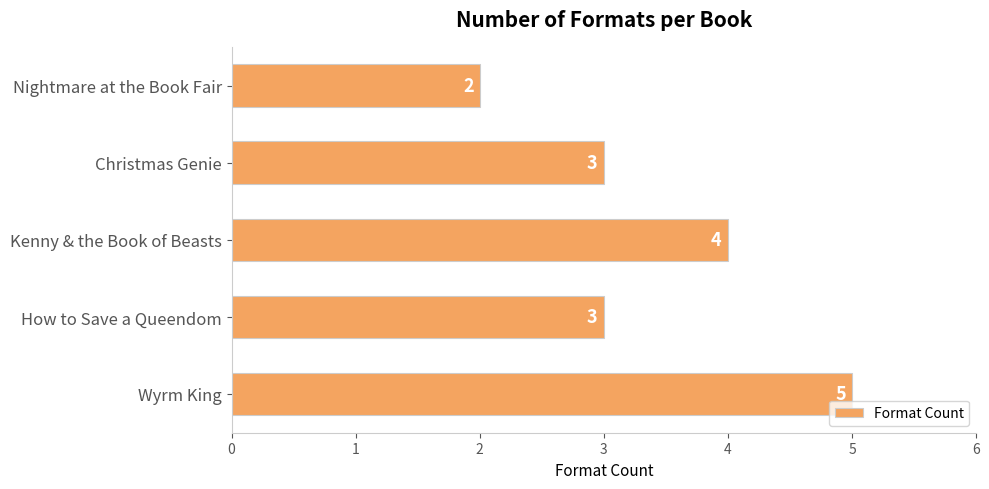

Reading top to bottom, transcribe all the data shown in this chart.

Nightmare at the Book Fair=2	Christmas Genie=3	Kenny & the Book of Beasts=4	How to Save a Queendom=3	Wyrm King=5